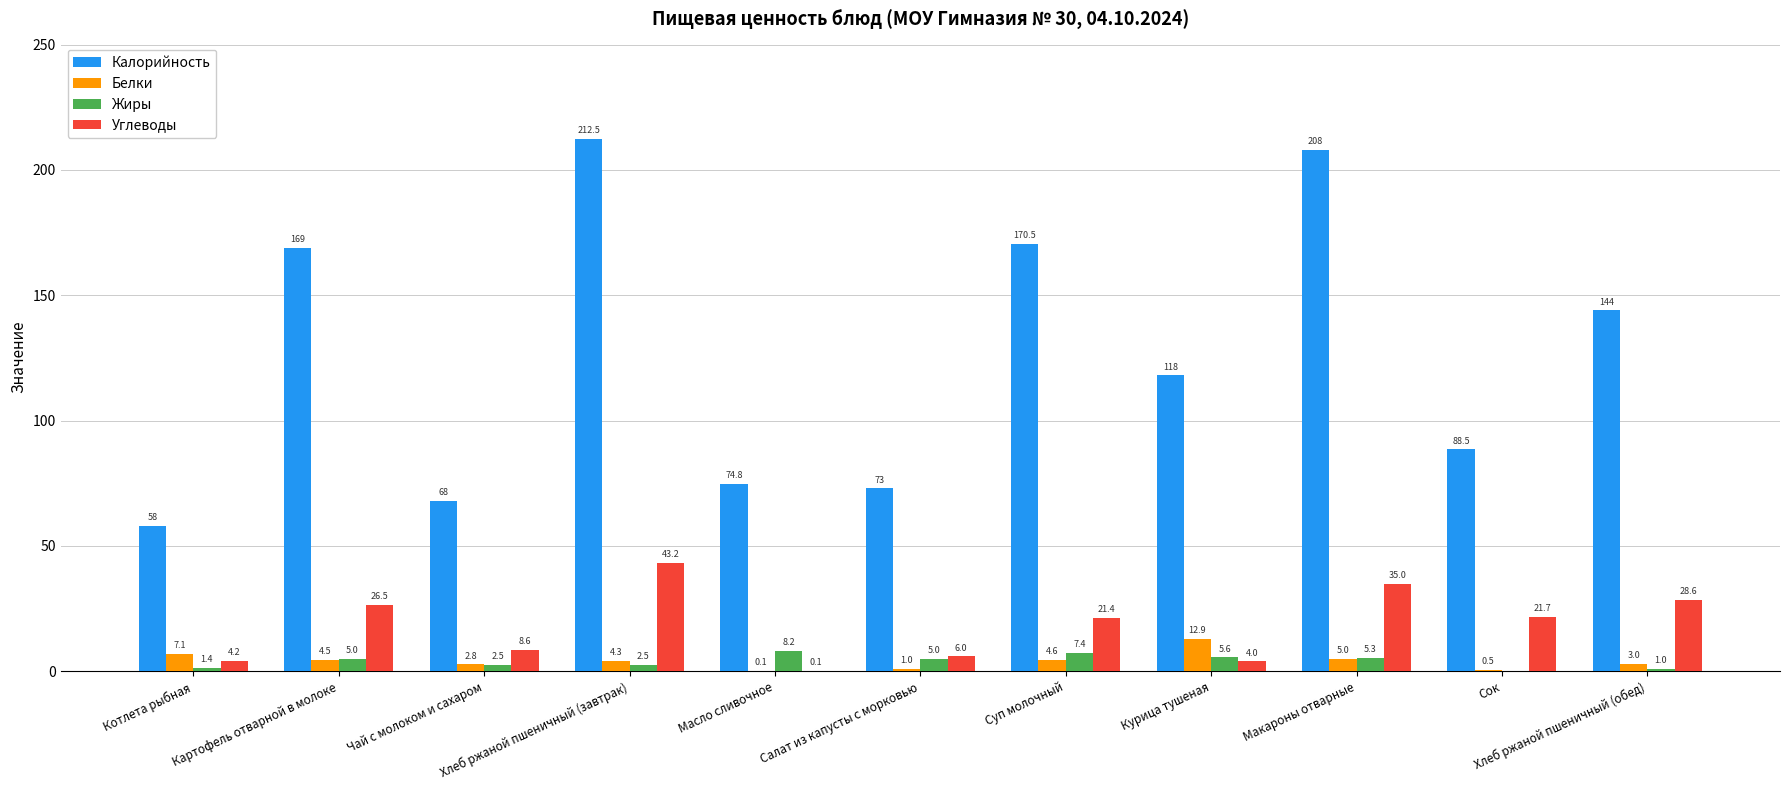

How many data points does each series have?

11